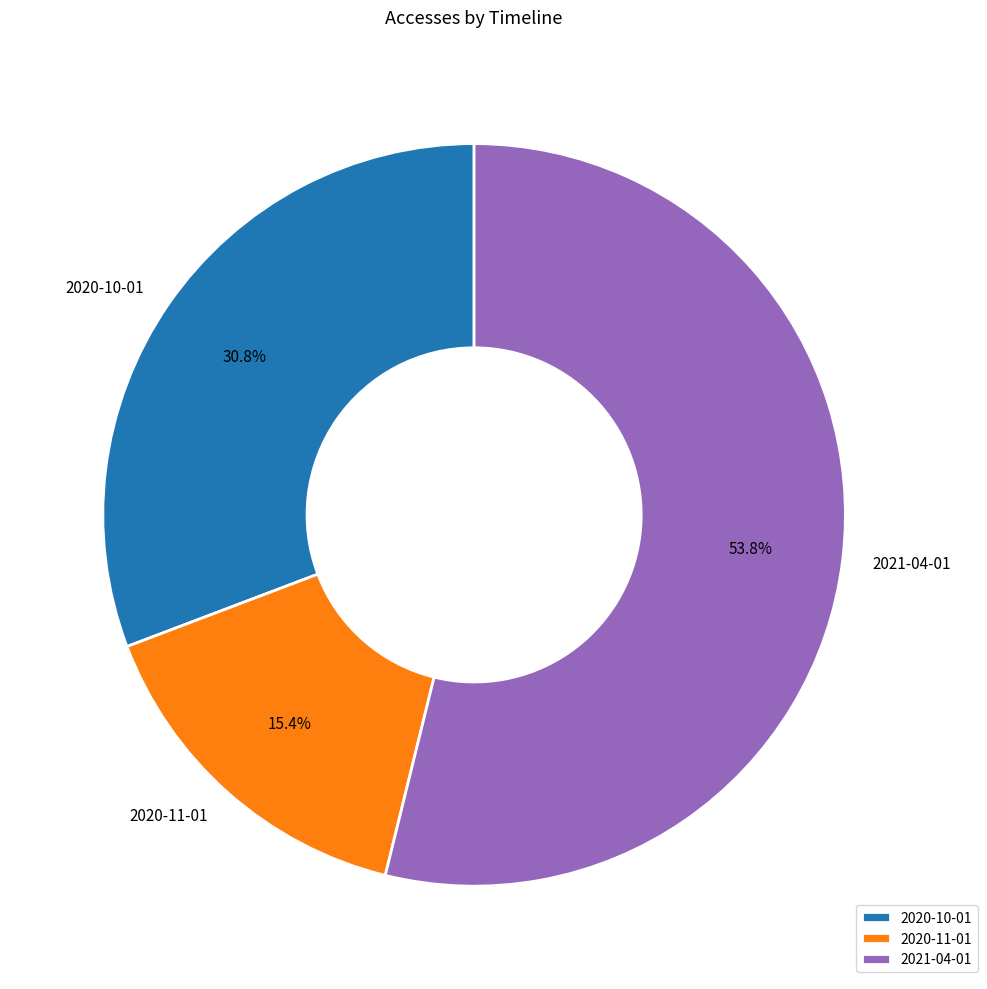

What is the ratio of the value at 2020-10-01 to the value at 2020-11-01?

2.0